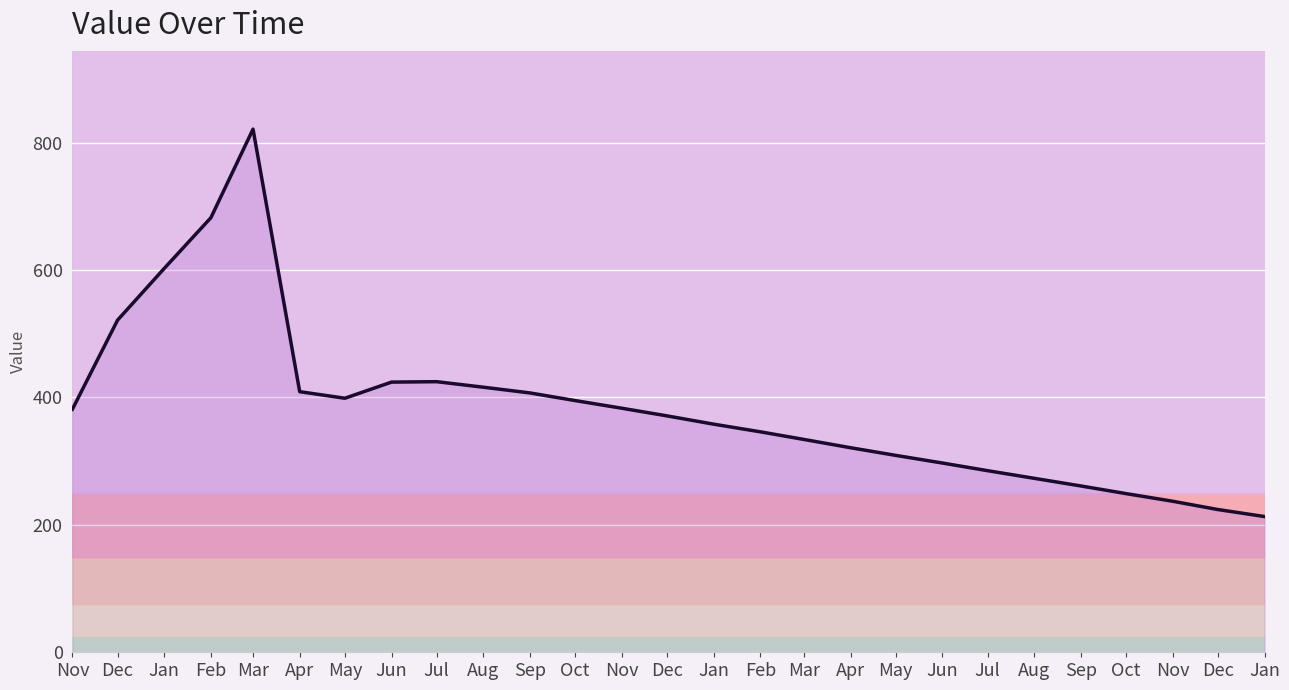

Reading right to left, list all the values displayed in this chart.

Jan=213.0	Dec=224.0	Nov=237.0	Oct=249.0	Sep=261.0	Aug=273.0	Jul=285.0	Jun=297.0	May=309.0	Apr=321.0	Mar=334.0	Feb=346.0	Jan=358.0	Dec=371.0	Nov=383.0	Oct=395.0	Sep=407.0	Aug=416.0	Jul=424.7	Jun=424.0	May=398.7	Apr=409.0	Mar=821.0	Feb=682.0	Jan=602.4	Dec=521.2	Nov=381.4